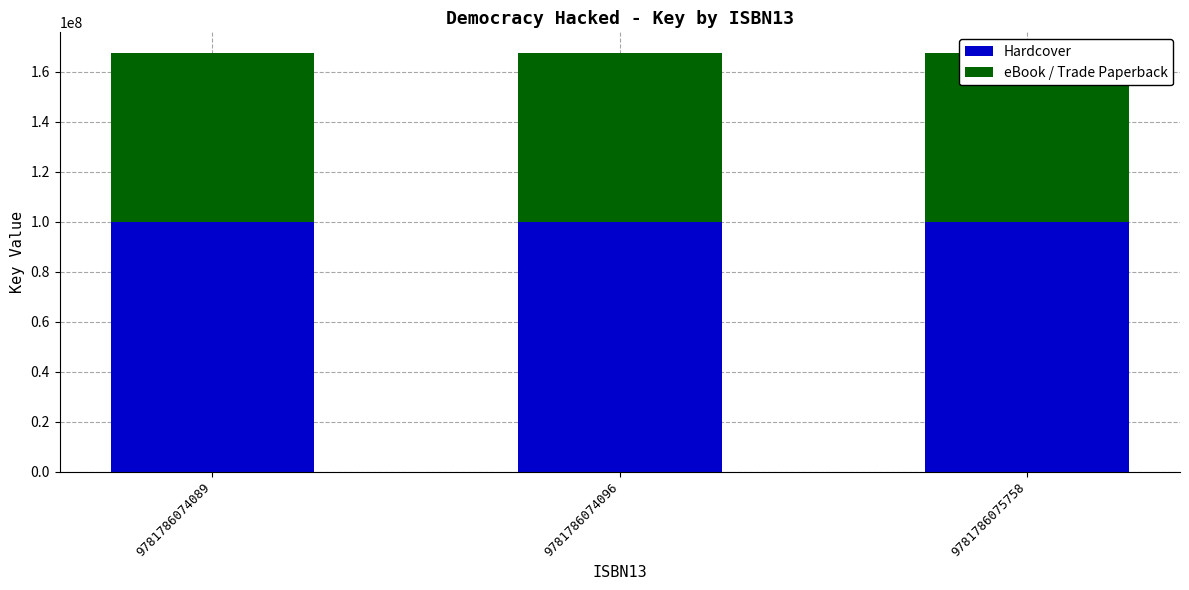

The Hardcover series shows 39291722 at 9781786074089. True or false?

False